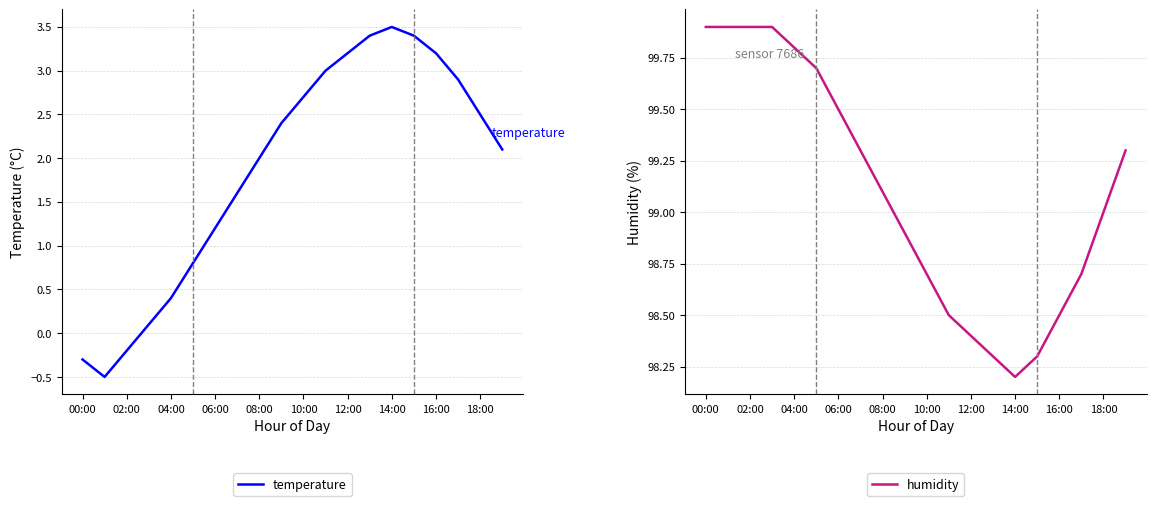

What is the difference between the second highest and second lowest values in the humidity series?

1.6